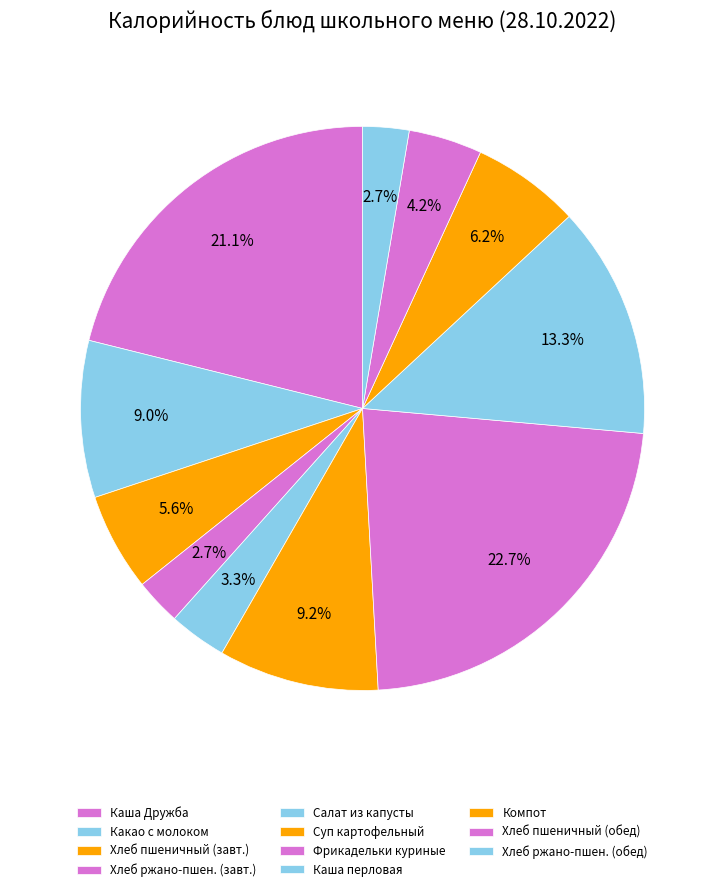

To the nearest percent, what is the difference between the largest and smallest slice percentages?

20%